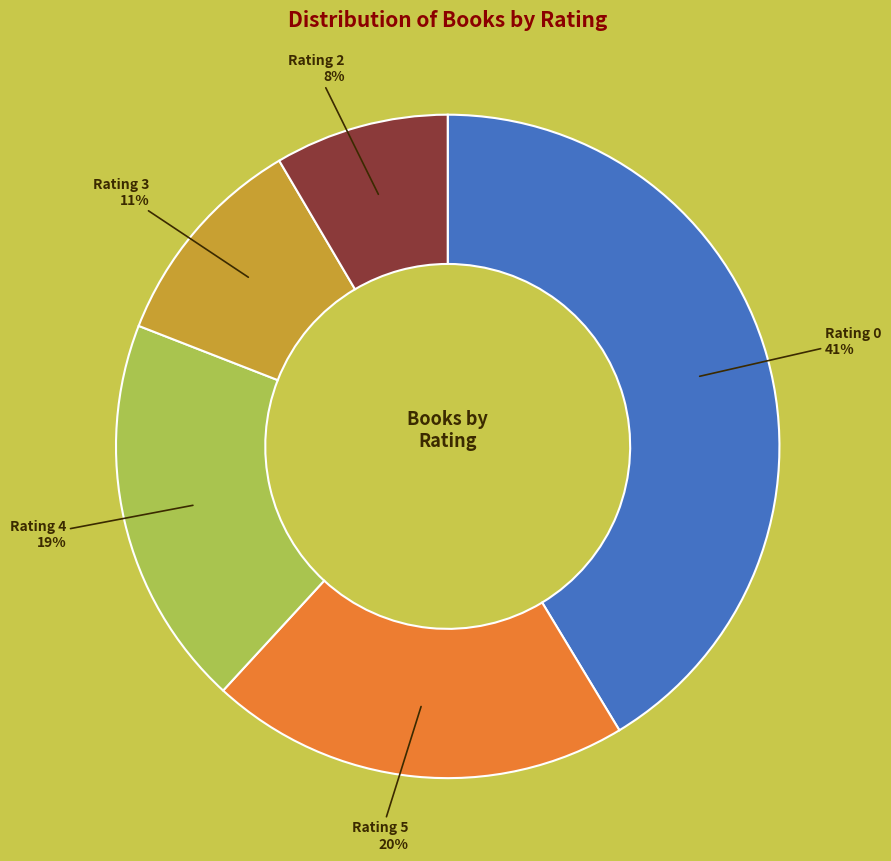

To the nearest percent, what is the average slice percentage?

20%